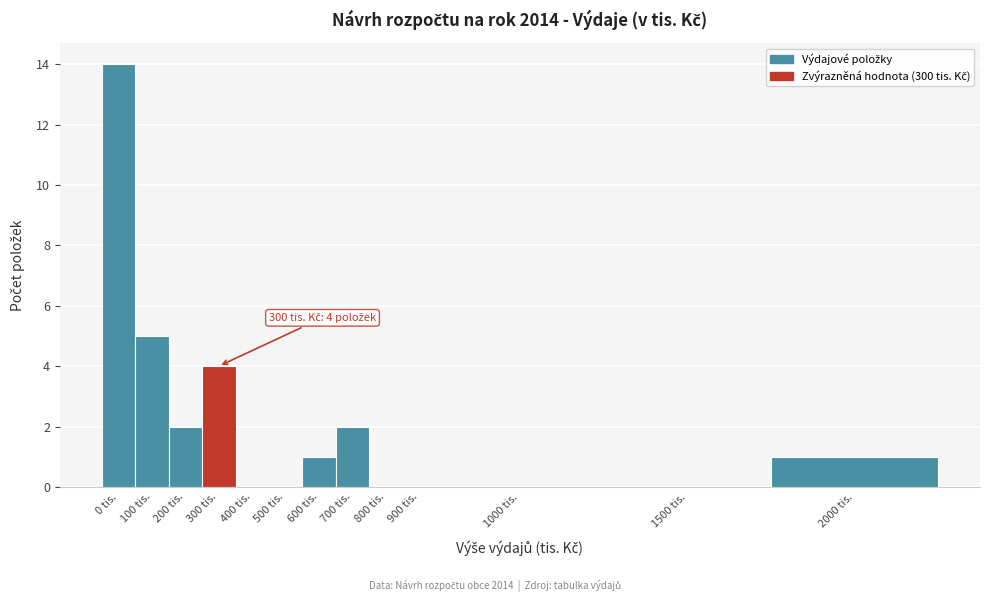

Reading left to right, list all the values displayed in this chart.

0 tis.=14	100 tis.=5	200 tis.=2	300 tis.=4	400 tis.=0	500 tis.=0	600 tis.=1	700 tis.=2	800 tis.=0	900 tis.=0	1000 tis.=0	1500 tis.=0	2000 tis.=1